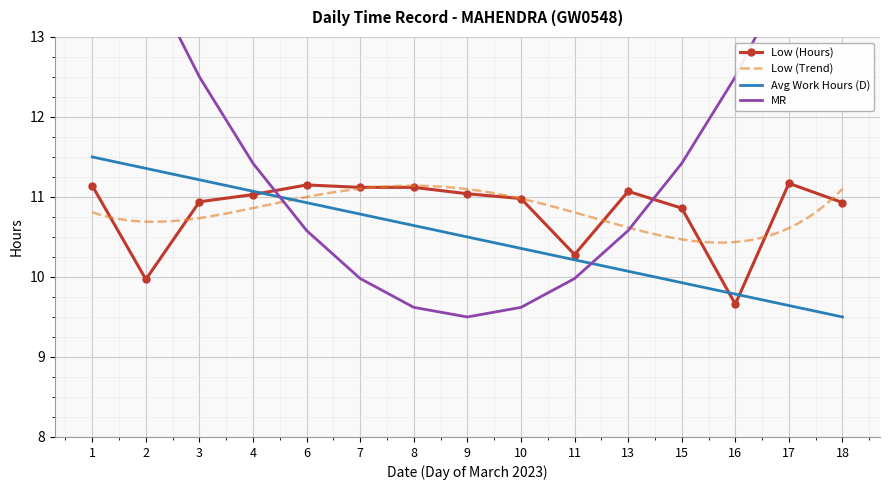

What is the difference between the values at 10 and 8?

0.1